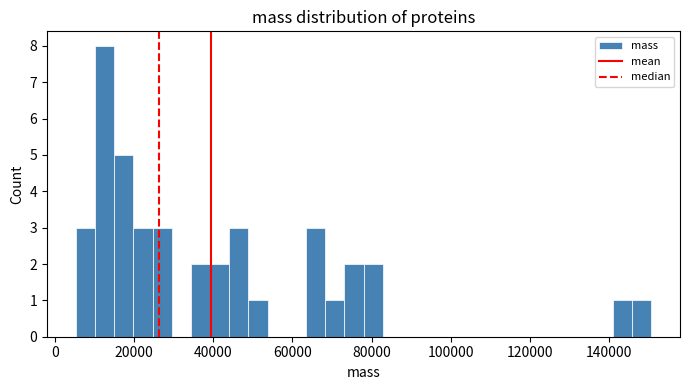

Read against the x-axis, roughly where is the centre of the tallest bar?

12000